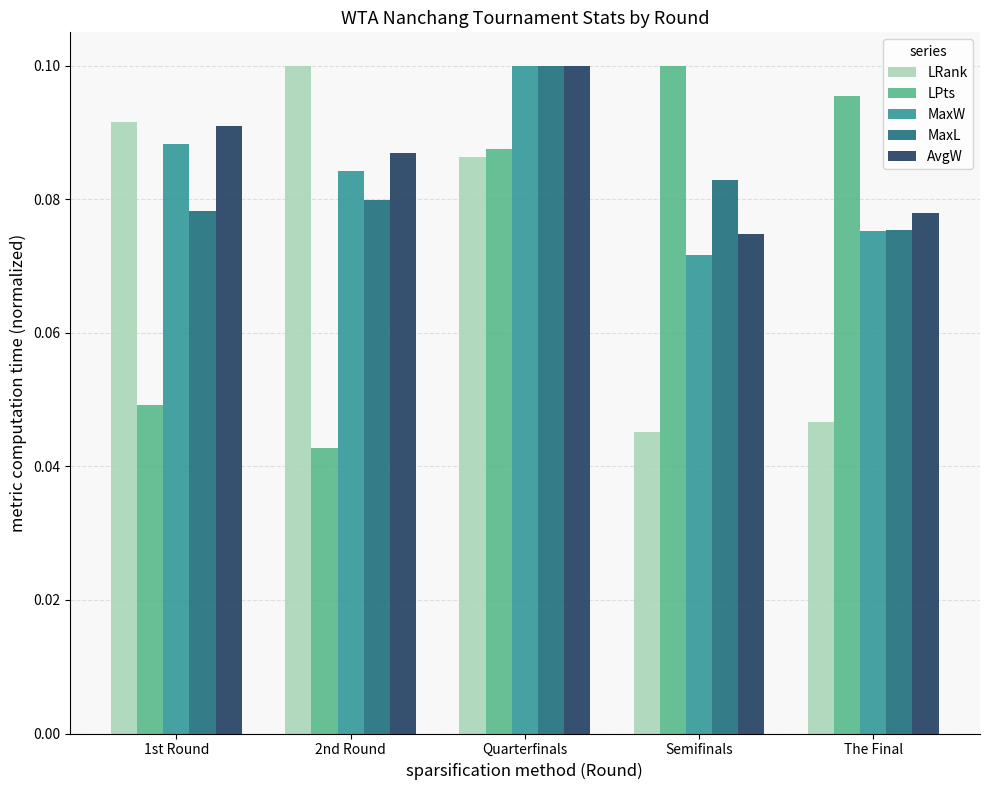

At 2nd Round, list the series in order from smallest to largest.

LPts, MaxL, MaxW, AvgW, LRank